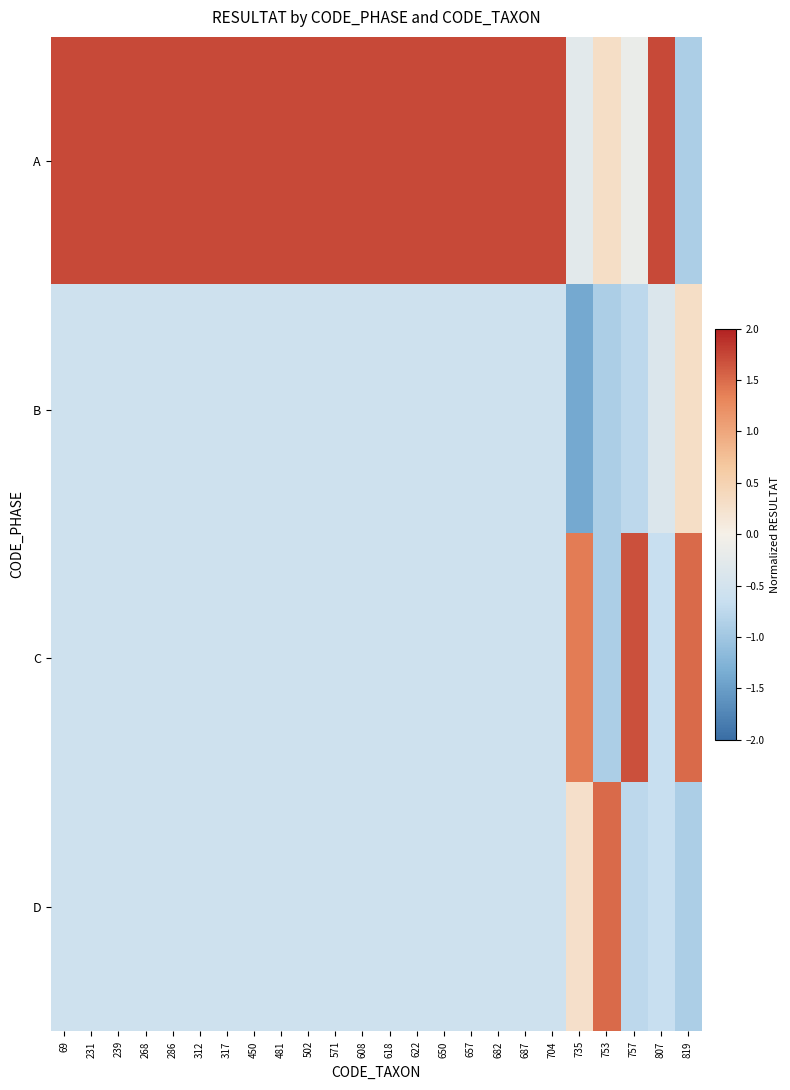

Which category has the highest value across all series?

69